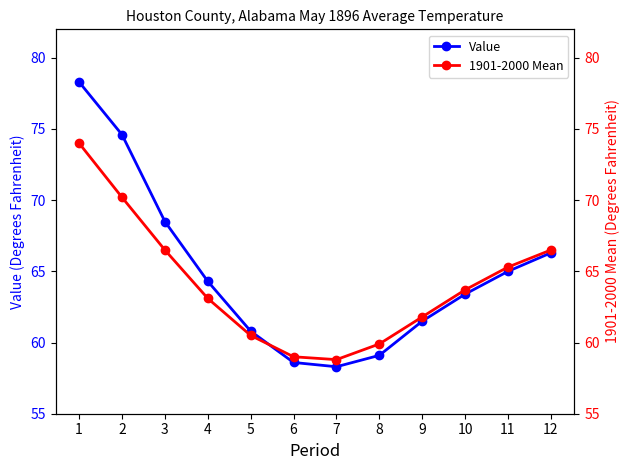

Reading left to right, what are all the values shown in this chart?

Value: 1=78.3	2=74.6	3=68.5	4=64.3	5=60.8	6=58.6	7=58.3	8=59.1	9=61.5	10=63.4	11=65.0	12=66.3
1901-2000 Mean: 1=74.0	2=70.2	3=66.5	4=63.1	5=60.5	6=59.0	7=58.8	8=59.9	9=61.8	10=63.7	11=65.3	12=66.5